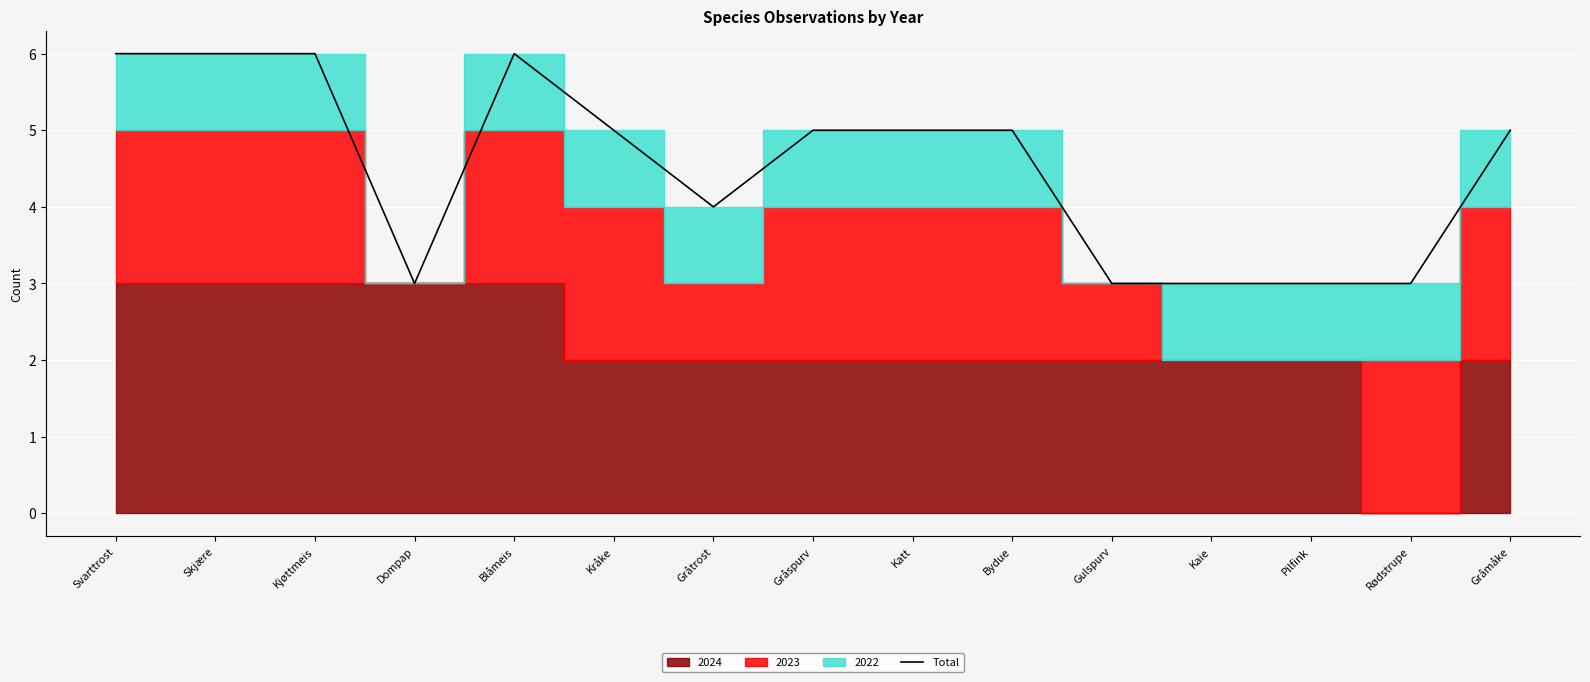

How many interior local valleys (lower than both neighbors) does the data have?

2